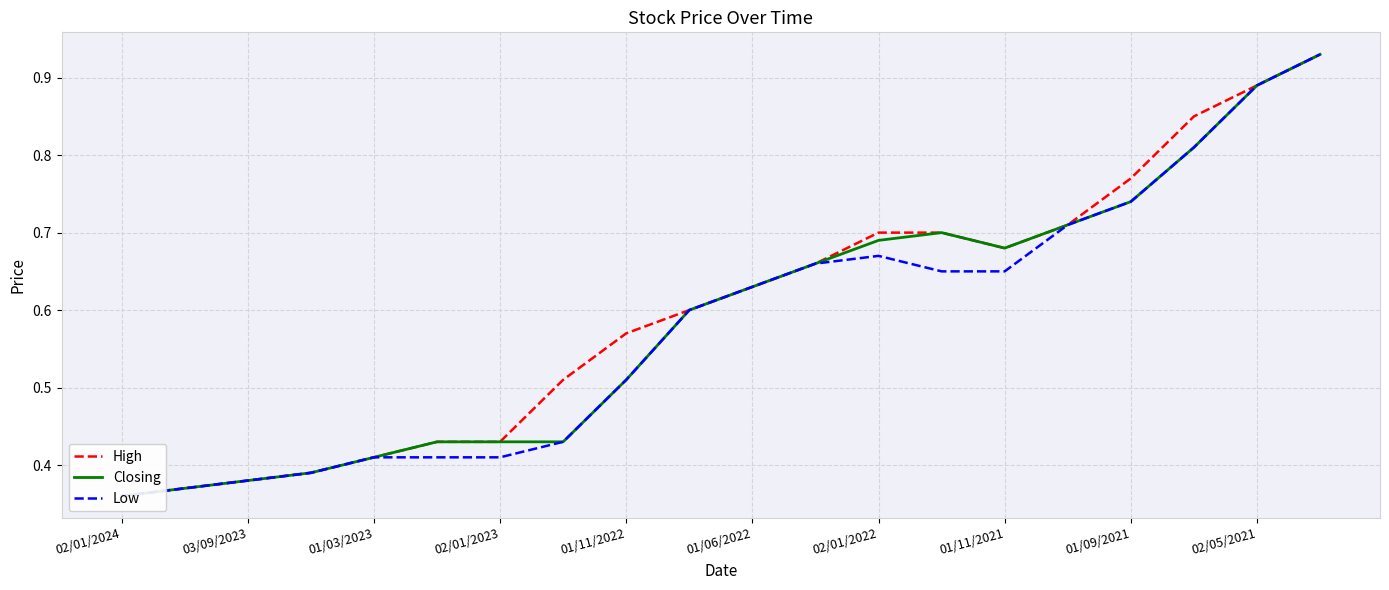

How many lines are shown in the chart?

3